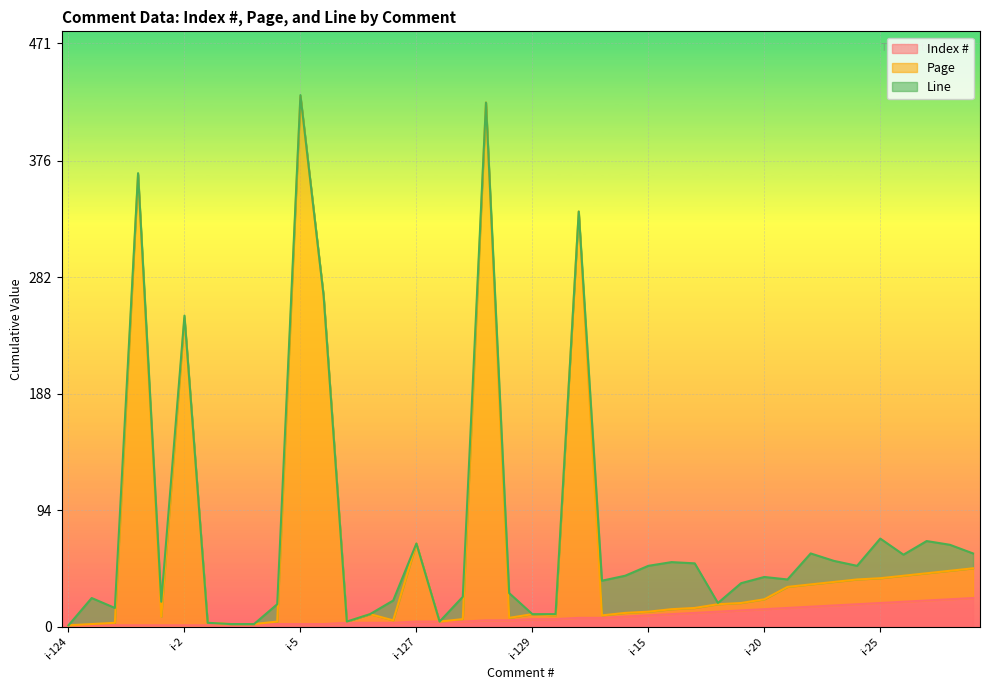

Where is Page nearest to the value 214?

i-2